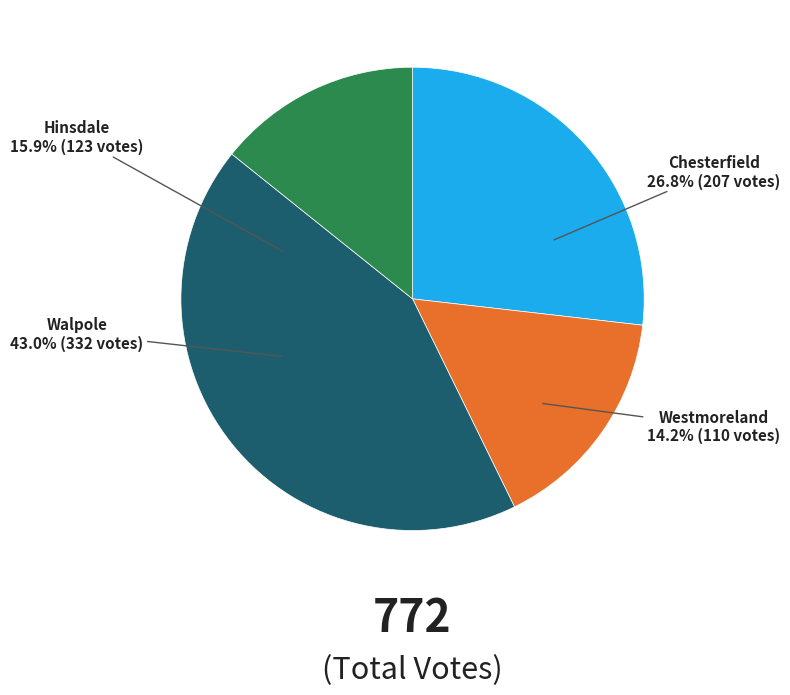

Combined, do Chesterfield and Walpole account for over 50%?

Yes